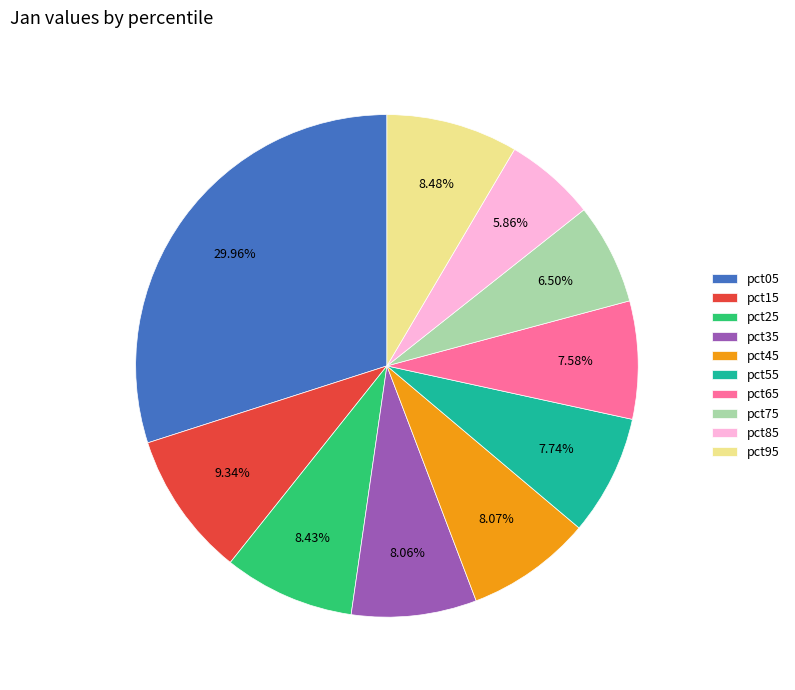

How many segments does this pie chart have?

10